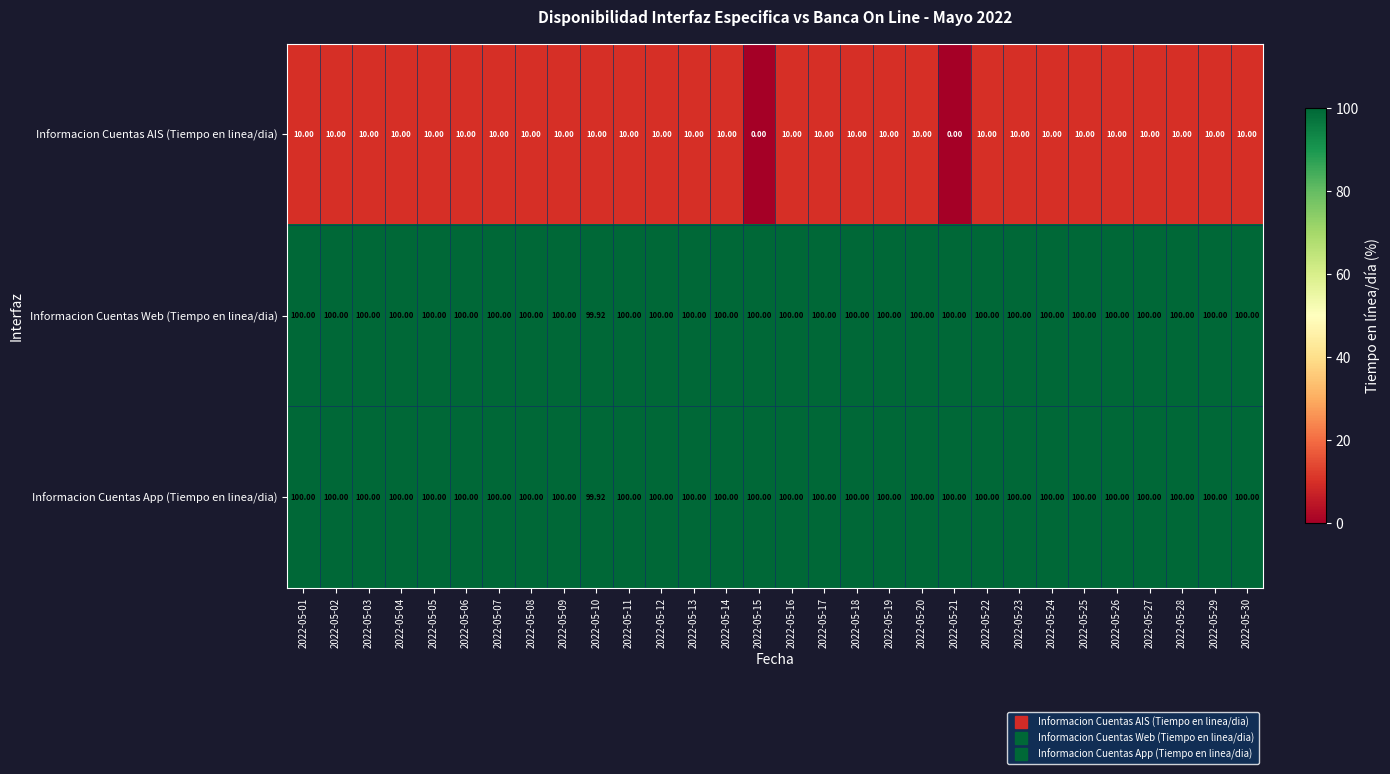

Is the value of Informacion Cuentas App (Tiempo en linea/dia) at 2022-05-05 greater than the value of Informacion Cuentas AIS (Tiempo en linea/dia) at 2022-05-24?

Yes